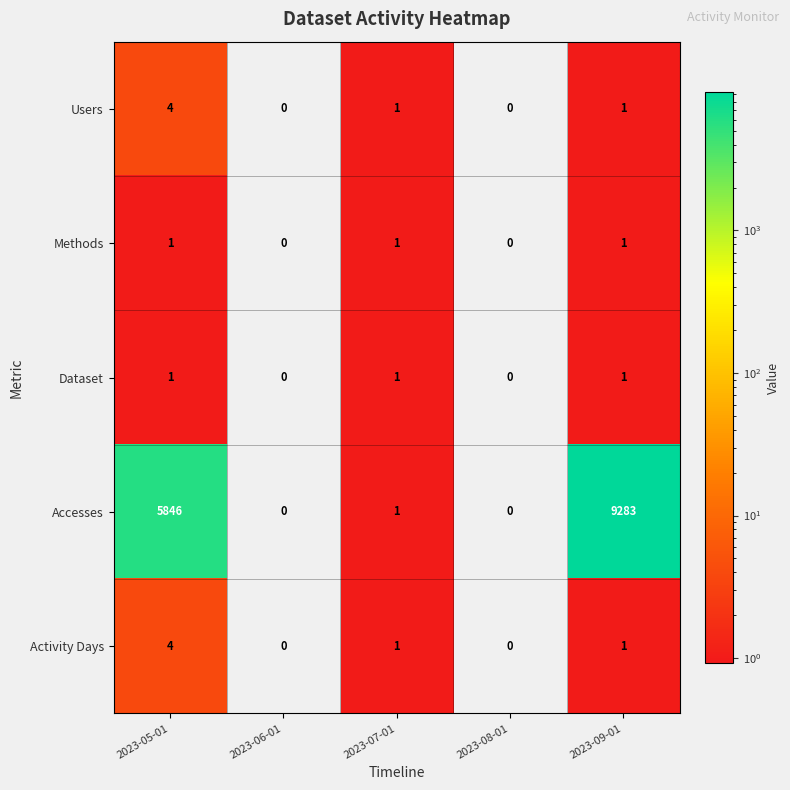

Which series has the largest total across all categories?

Accesses